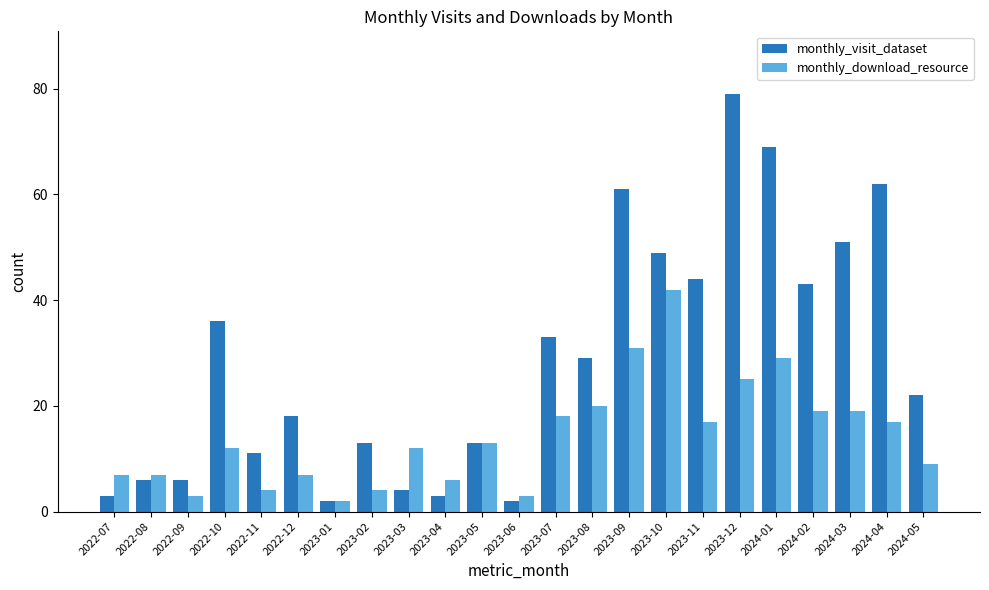

What is the sum of the monthly_download_resource values at 2023-06 and 2024-01?

32